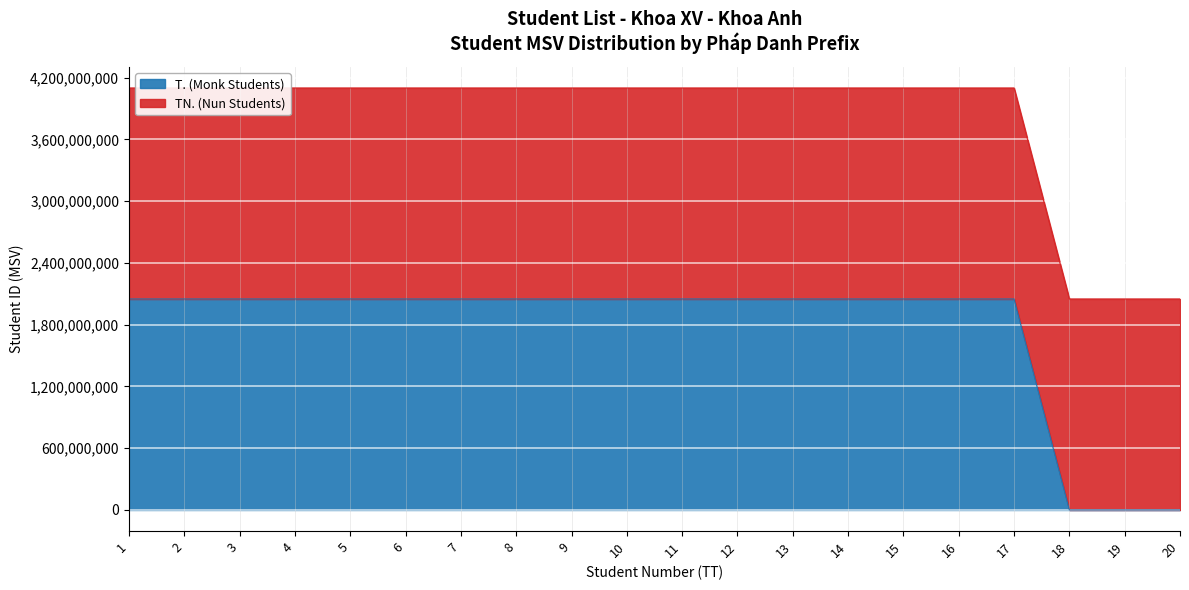

Does the chart display data point markers on the line(s)?

No